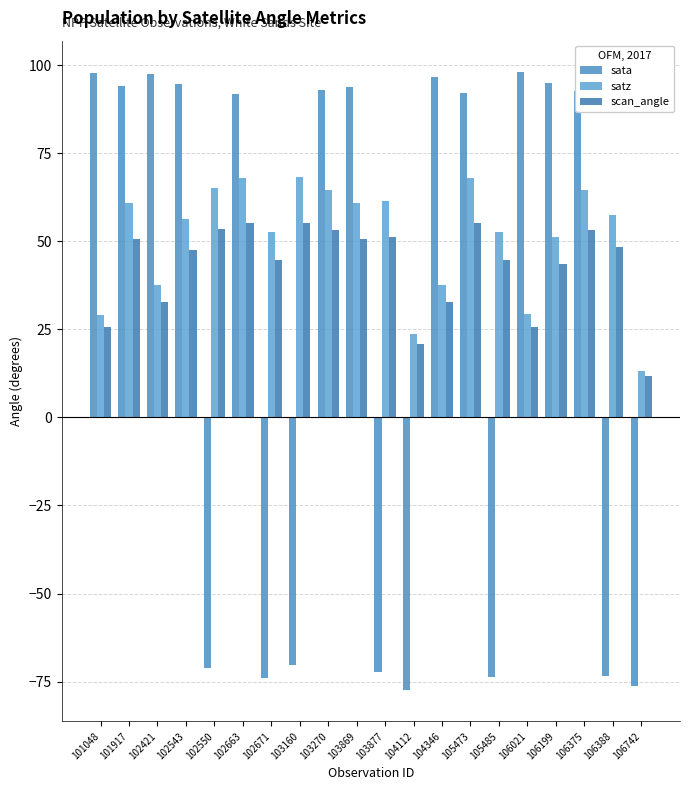

What is the value of the scan_angle bar at the 17th from the left?

43.6